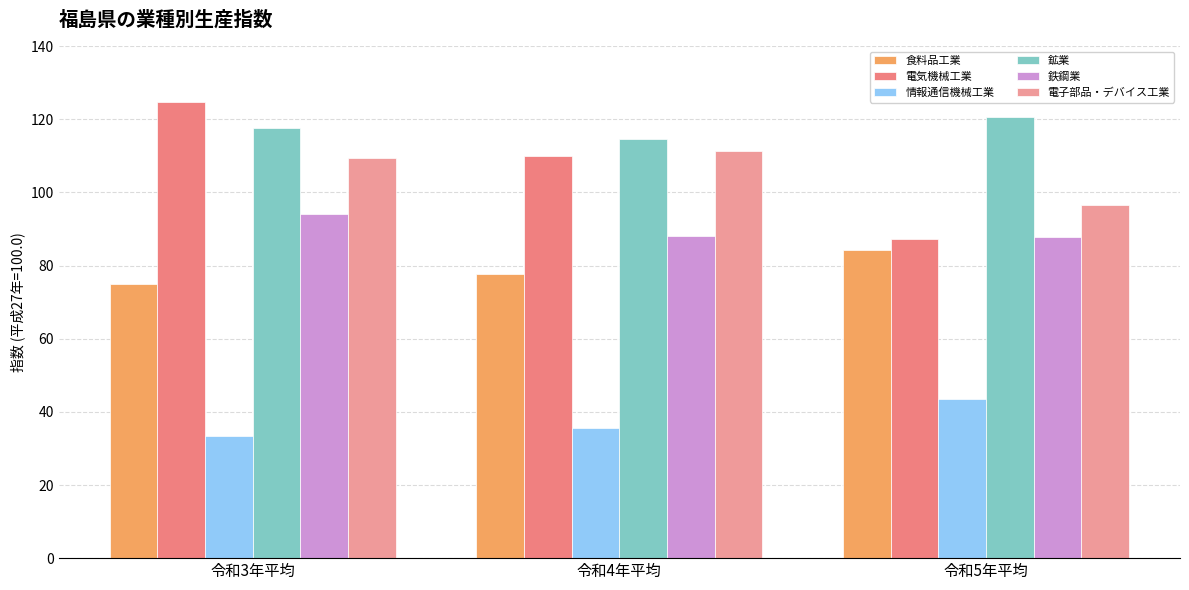

Reading left to right, extract all data points from this chart.

食料品工業: 75.1	77.6	84.2
電気機械工業: 124.8	110.1	87.3
情報通信機械工業: 33.4	35.5	43.6
鉱業: 117.7	114.7	120.5
鉄鋼業: 94.0	88.0	87.7
電子部品・デバイス工業: 109.4	111.2	96.6